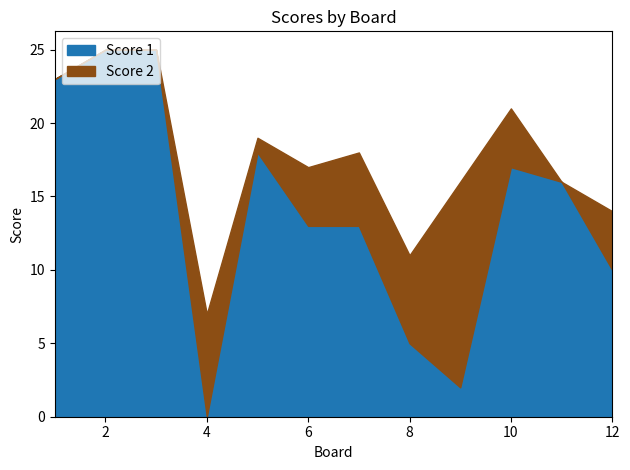

True or false: the data has more than 2 interior local peaks.

False